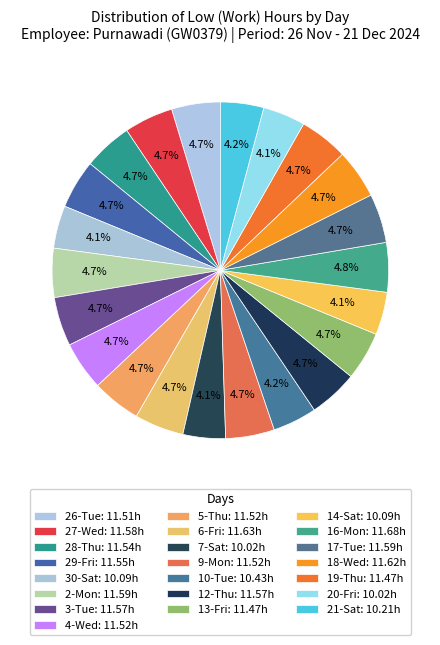

How many segments does this pie chart have?

22